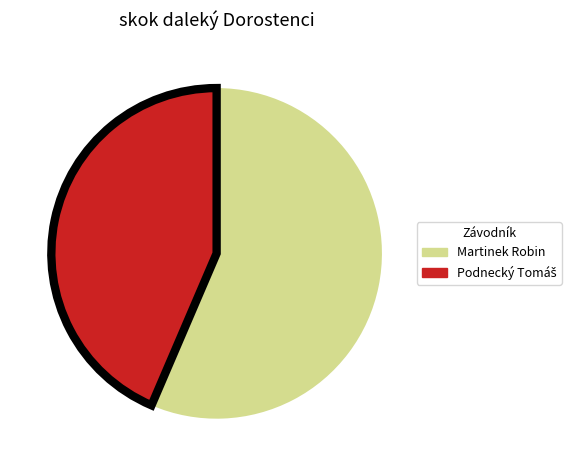

Is it true that Martinek Robin is 56% of the pie?

True